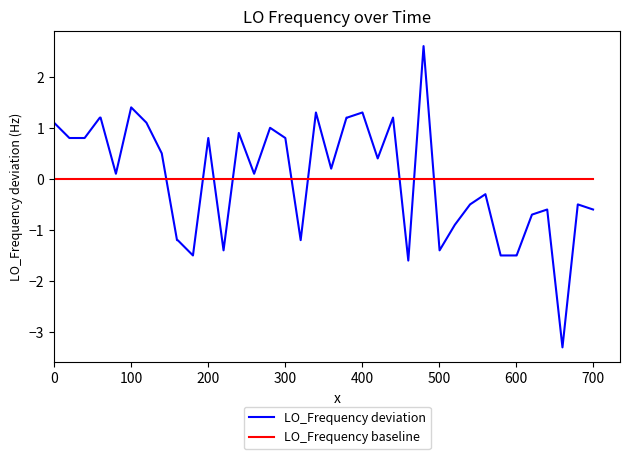

List the series in order of their peak value, highest first.

LO_Frequency deviation, LO_Frequency baseline